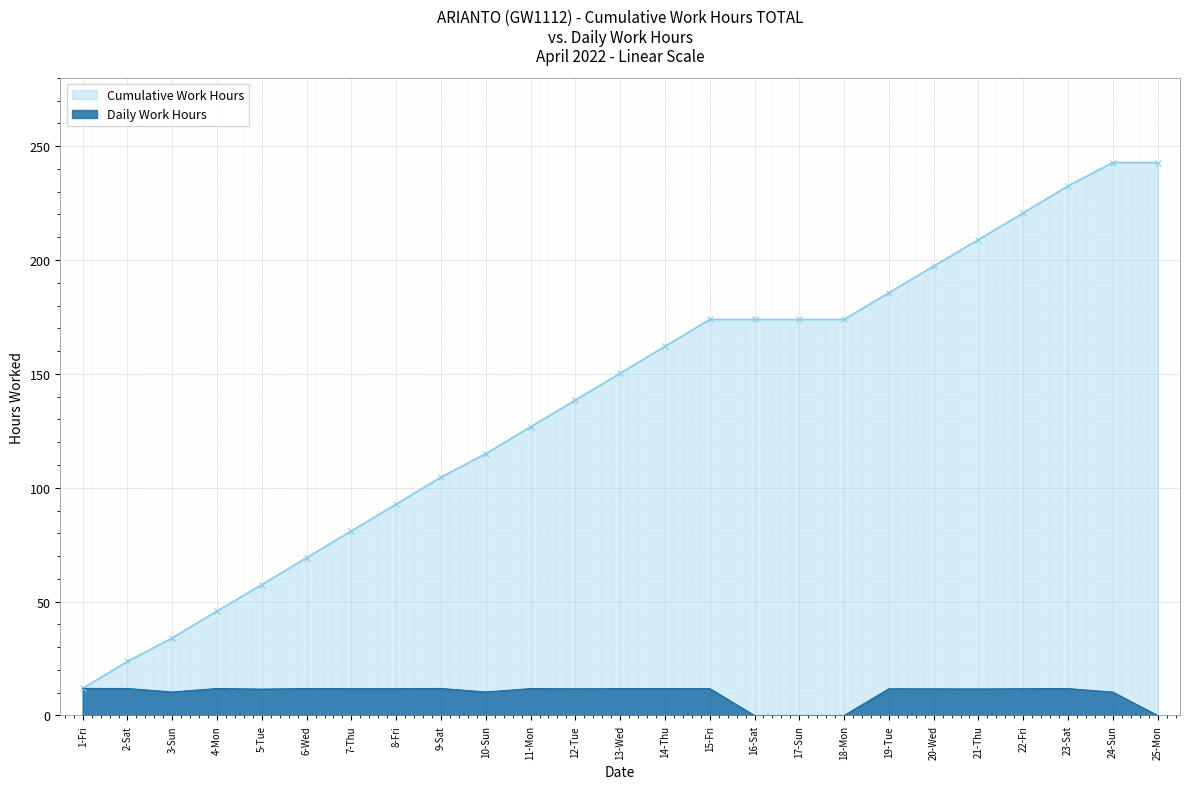

How many series are shown in this chart?

2